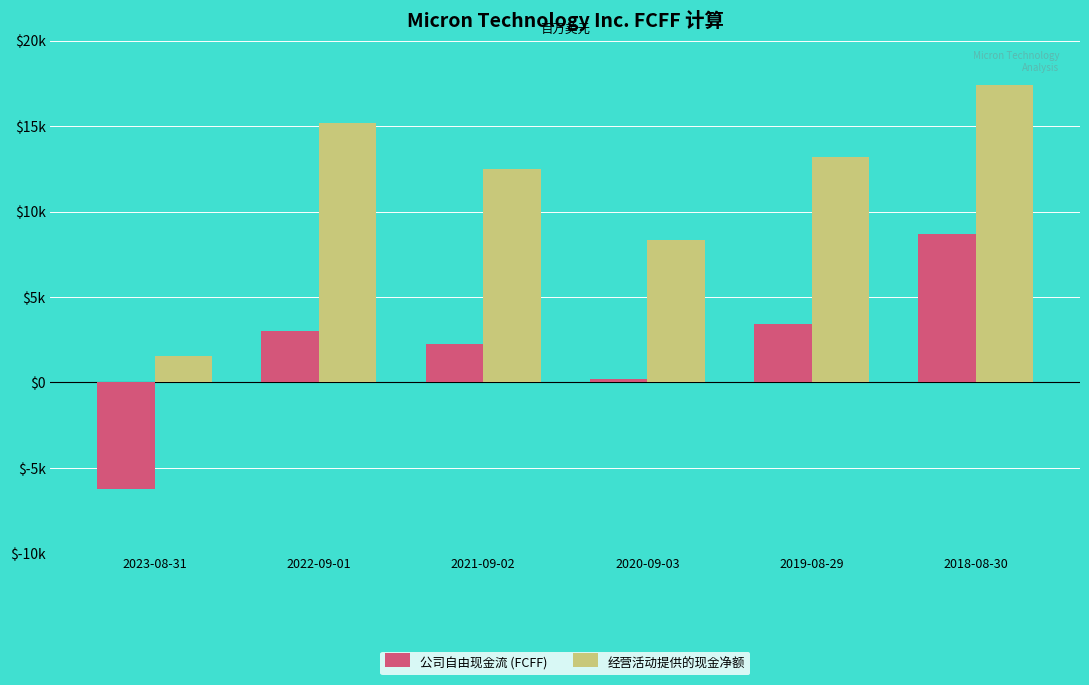

Between 2022-09-01 and 2019-08-29, which series saw the biggest shift?

经营活动提供的现金净额